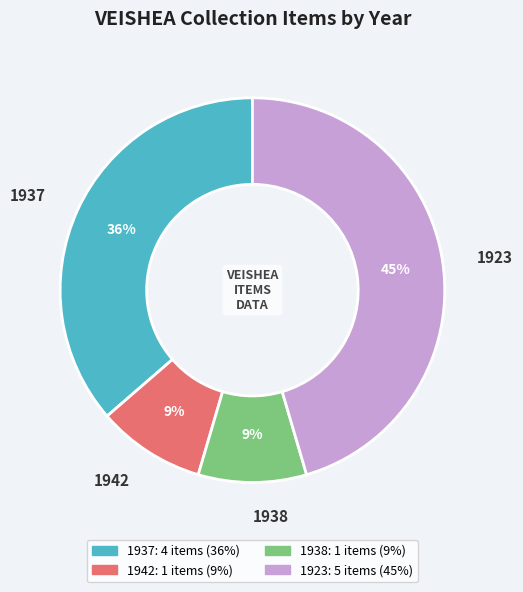

How many slices are in this pie chart?

4